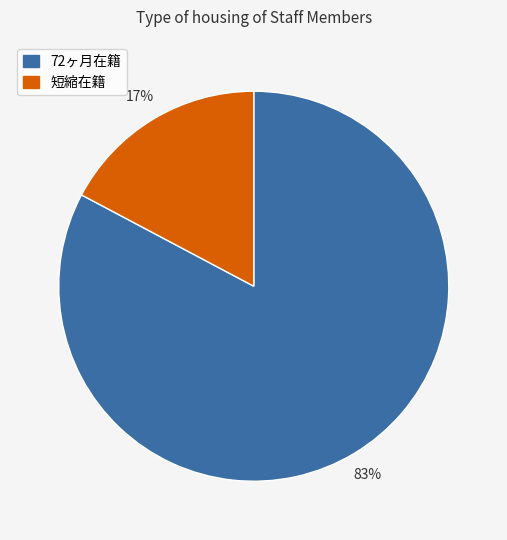

Does any single category account for the majority?

Yes